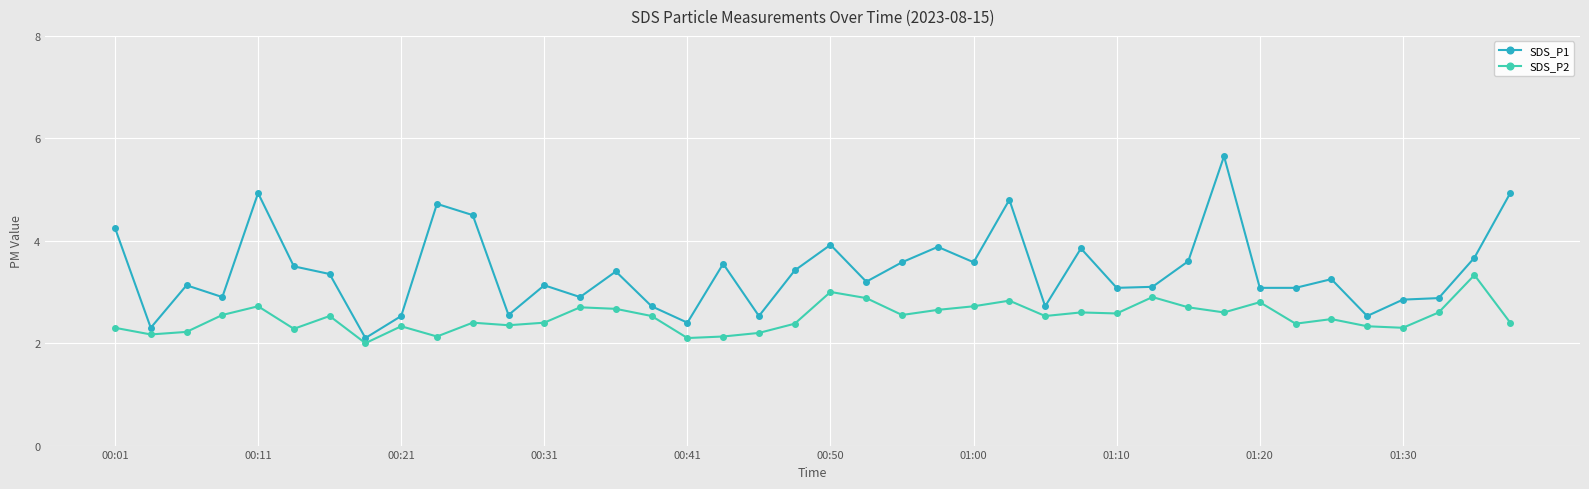

What is the maximum value shown in the chart?

5.7